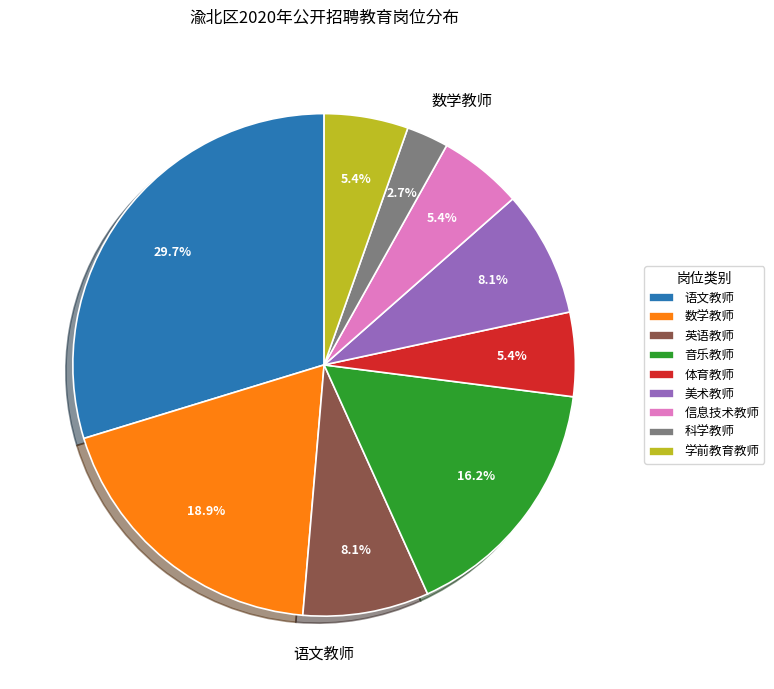

Count the number of slices in the pie.

9